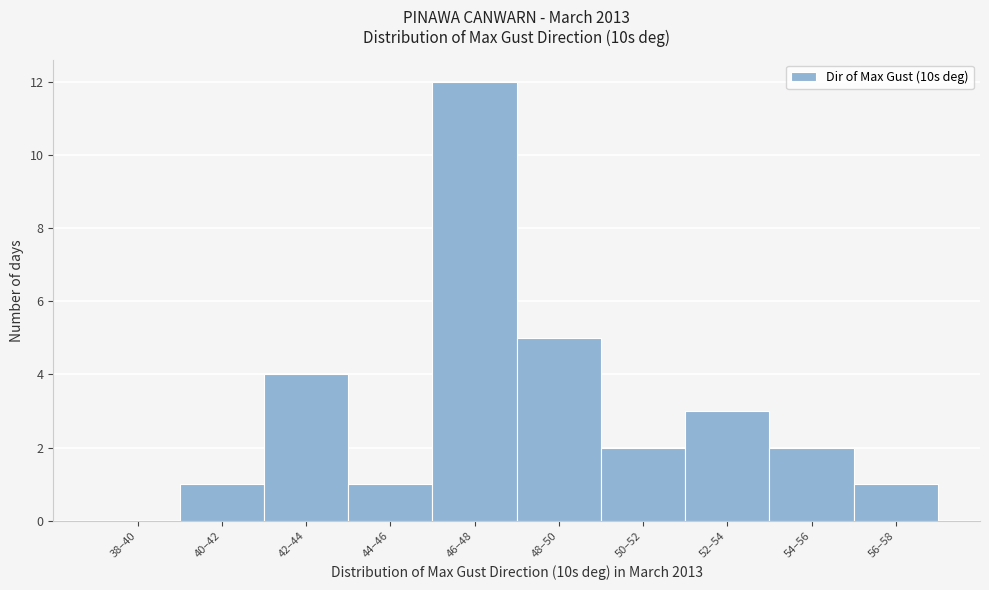

Reading right to left, what are all the values shown in this chart?

56–58=1	54–56=2	52–54=3	50–52=2	48–50=5	46–48=12	44–46=1	42–44=4	40–42=1	38–40=0